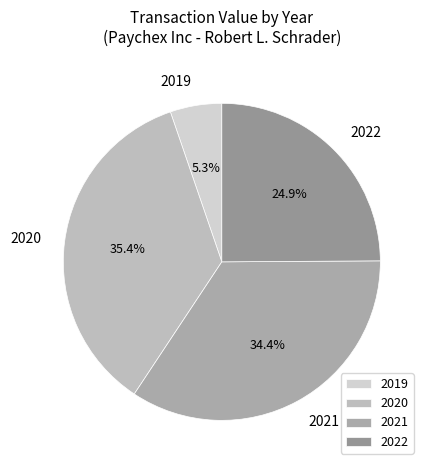

Which has a higher value, 2021 or 2019?

2021